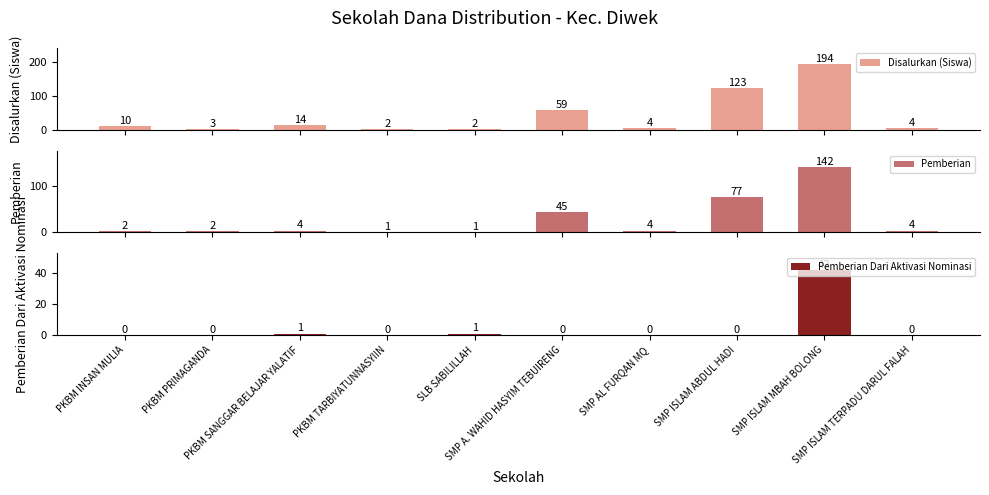

How many values in the Disalurkan (Siswa) series exceed 10?

4